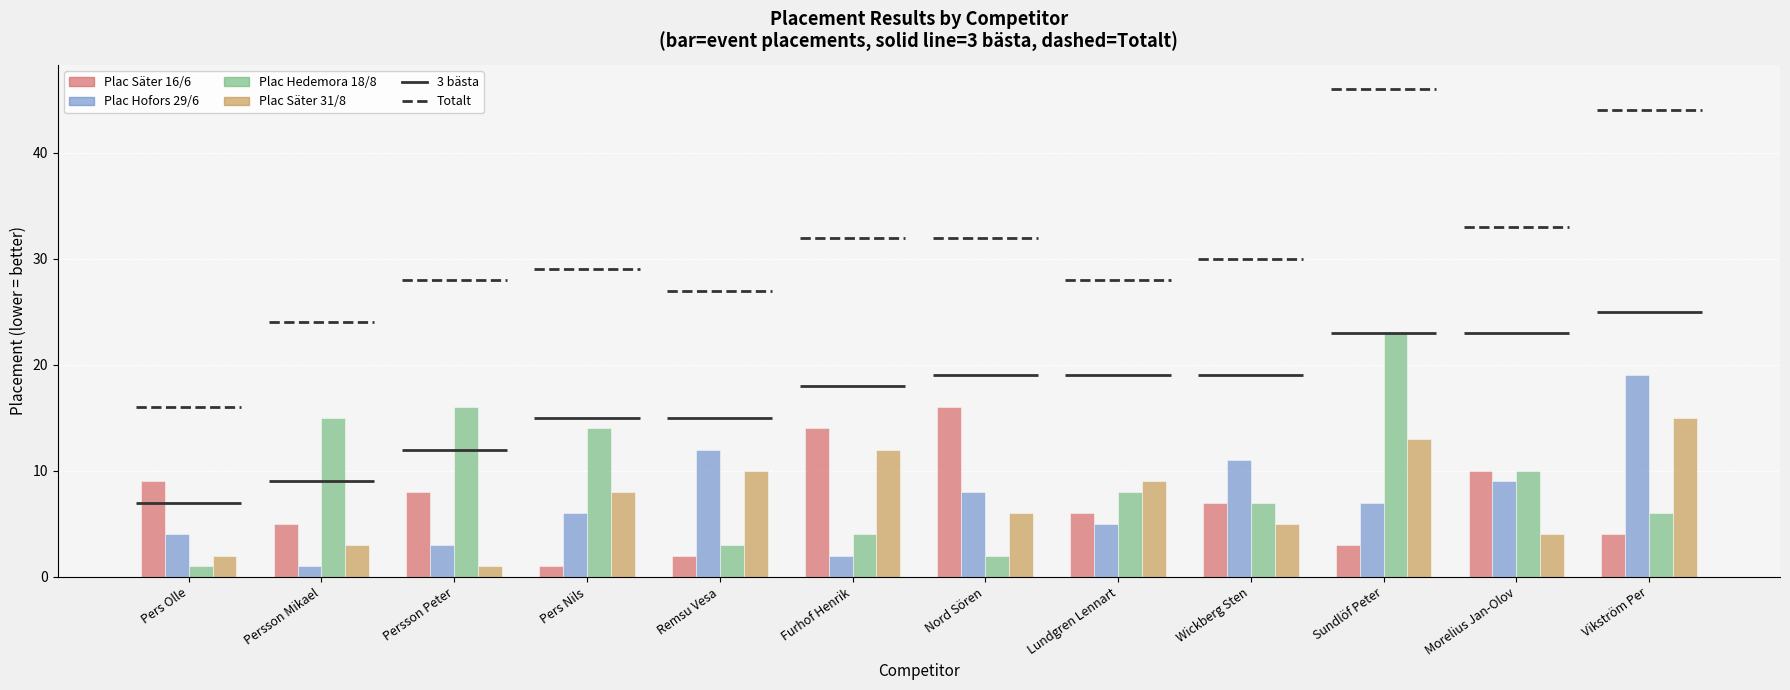

How many categories are shown in the chart?

12